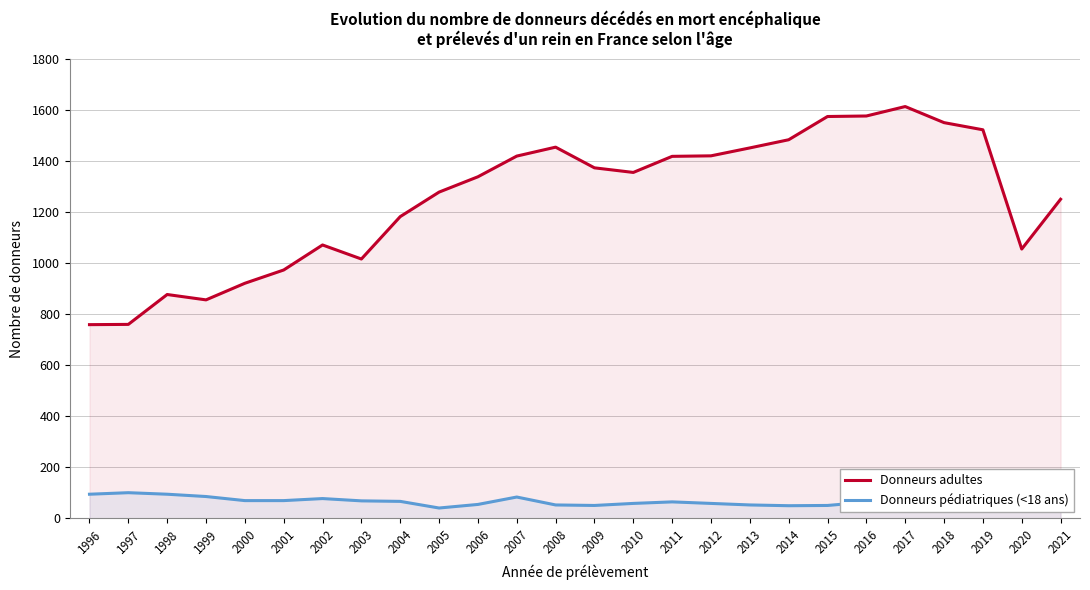

Rank the series by their maximum value, from lowest to highest.

Donneurs pédiatriques (<18 ans), Donneurs adultes